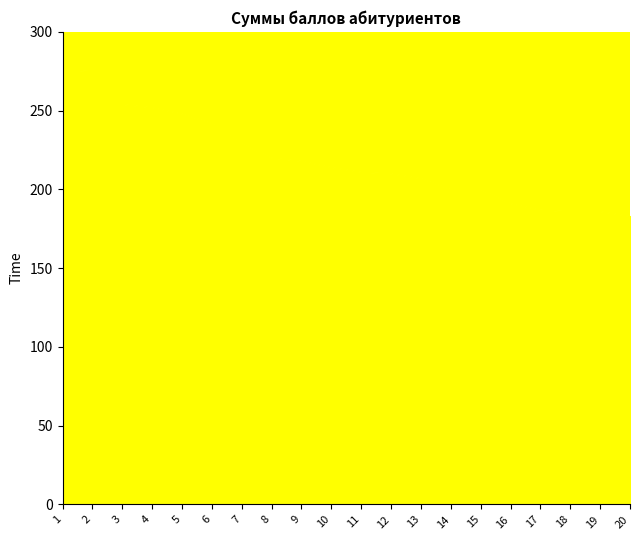

At which category is the sum across all series the highest?

1